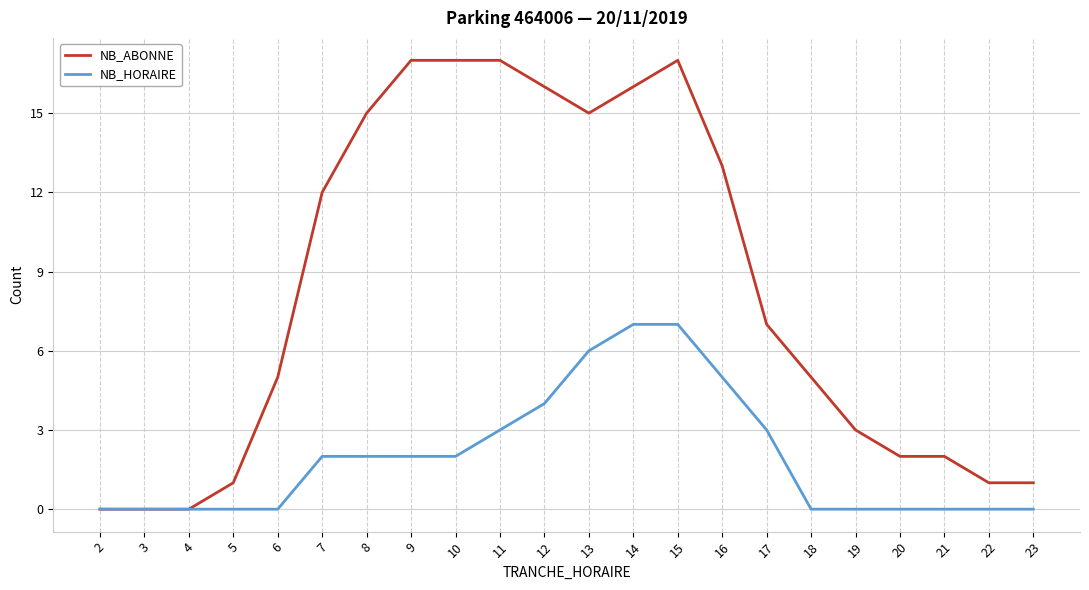

What is the sum of the NB_ABONNE values at 13 and 22?

16